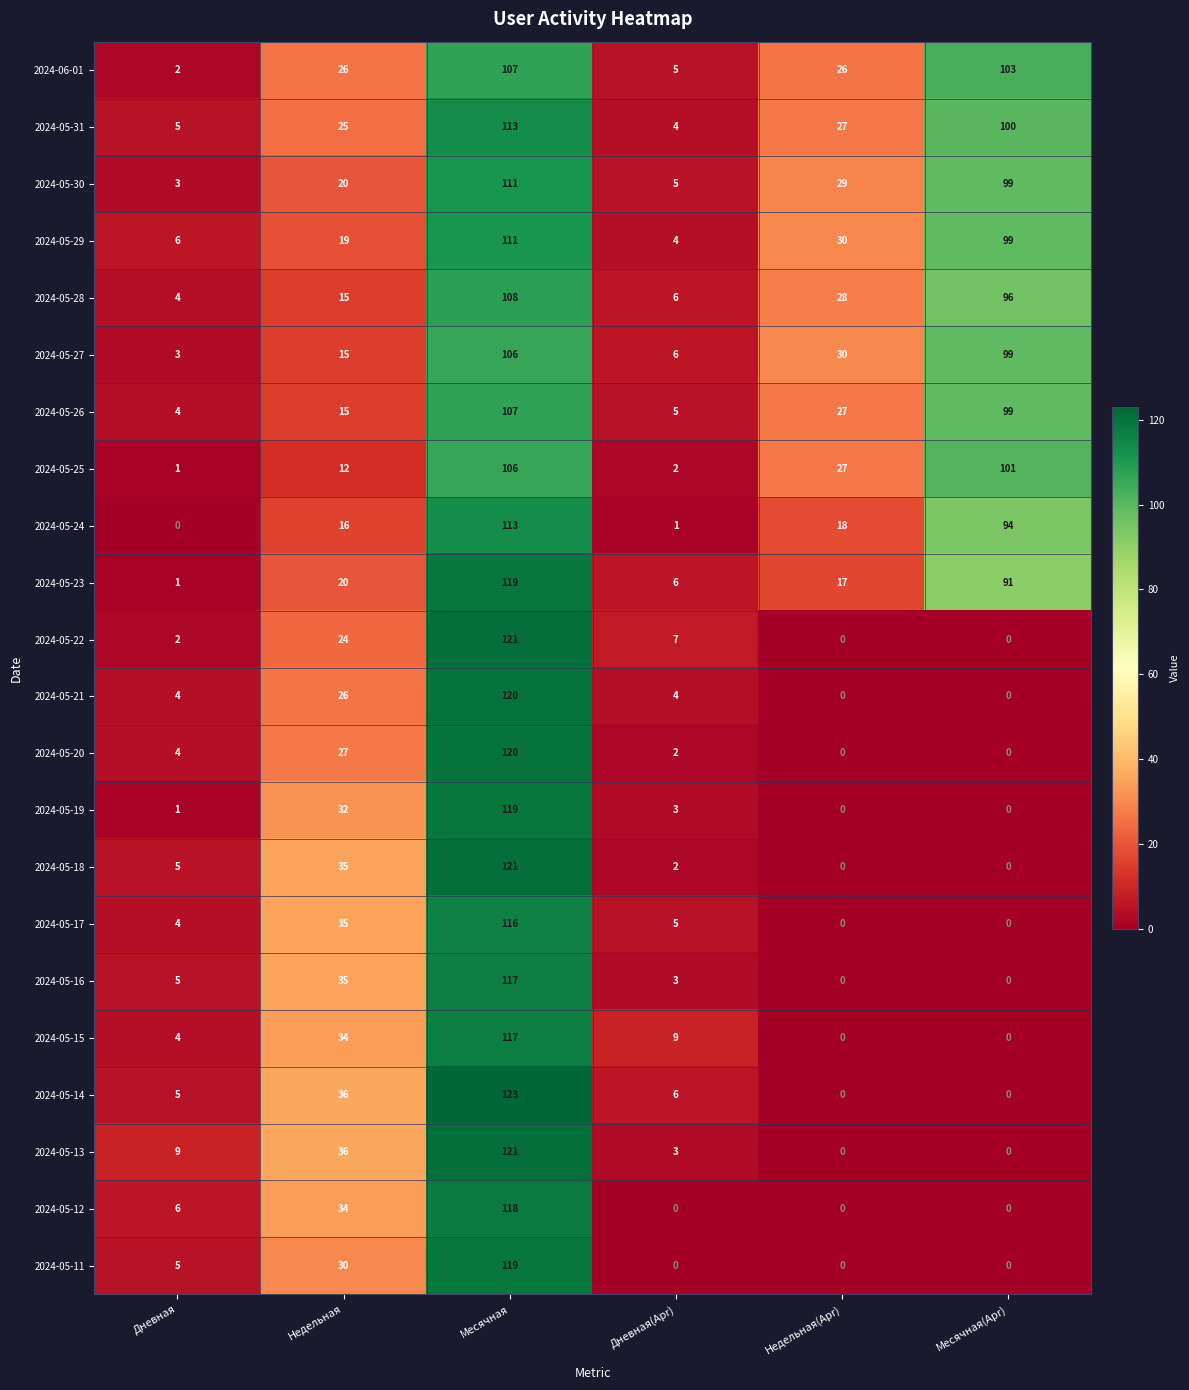

What is the greatest value displayed?

123